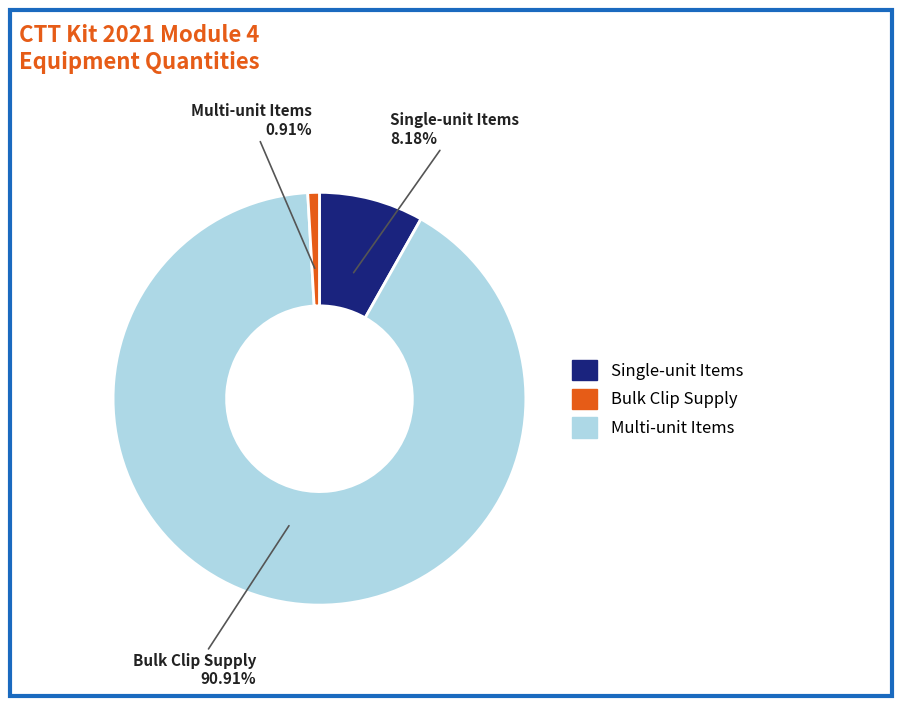

Is there any slice that represents more than half of the pie?

Yes